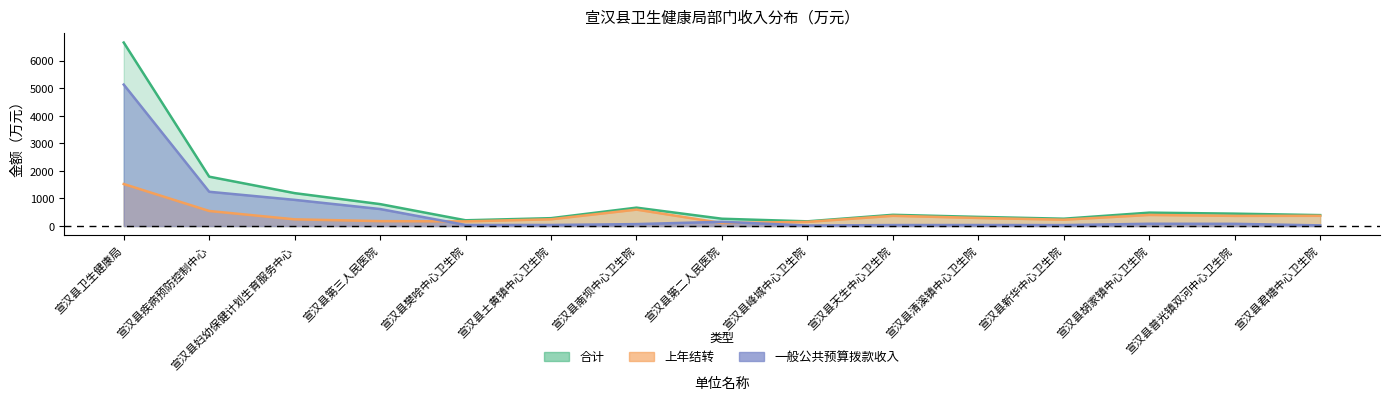

What is the difference between the maximum and minimum values in the 合计 series?

6487.7